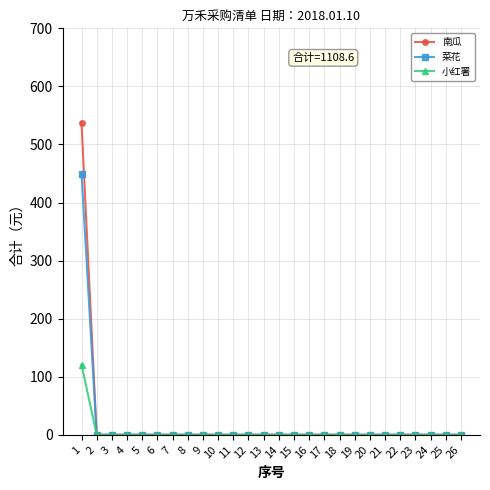

True or false: 南瓜 has a value of 340.2 at 20.

False